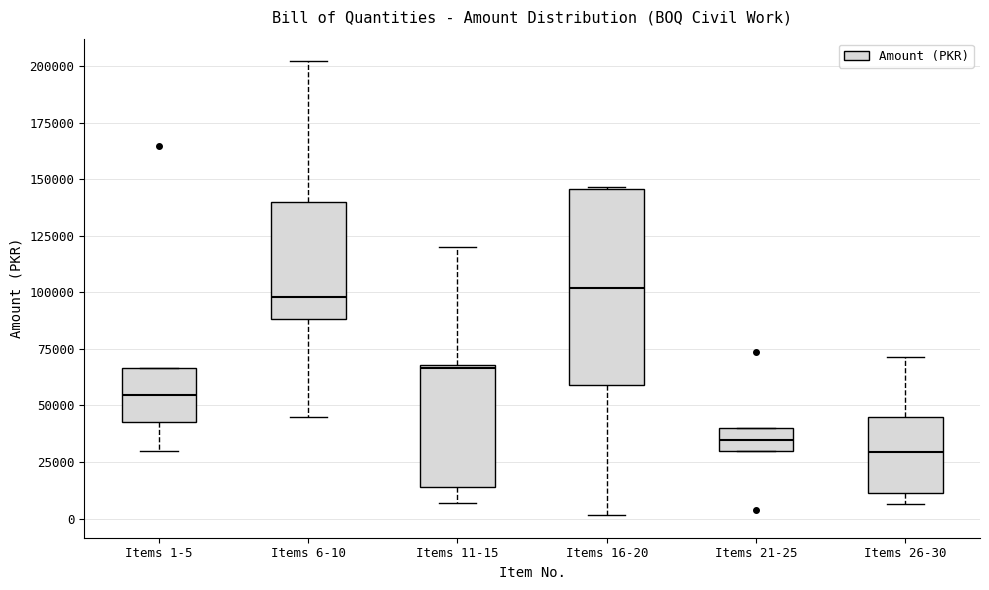

Where is the upper edge of the box for Items 11-15 on the y-axis? The values are not printed on the chart, so give them approximately, as read against the axis.

70000